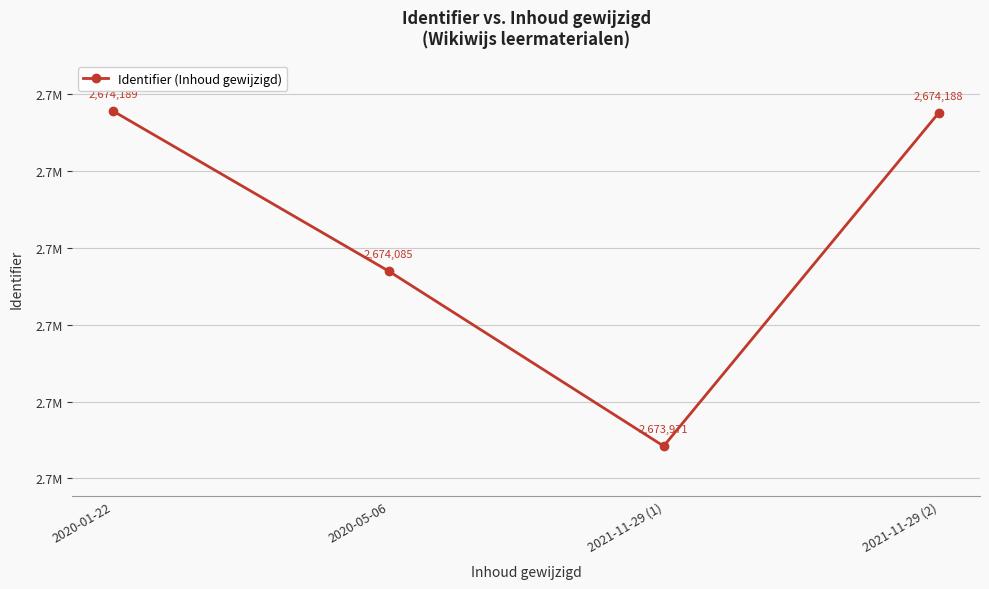

What is the maximum value shown in the chart?

2674189